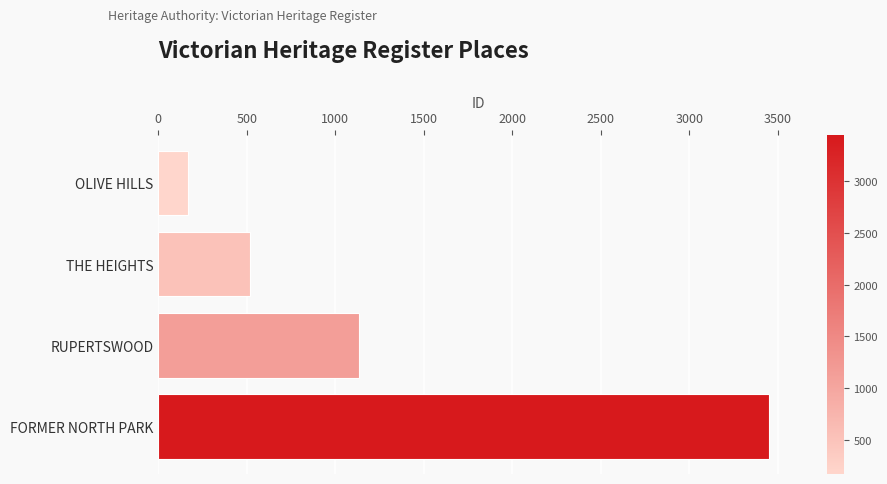

Rank the categories by value from lowest to highest.

OLIVE HILLS, THE HEIGHTS, RUPERTSWOOD, FORMER NORTH PARK